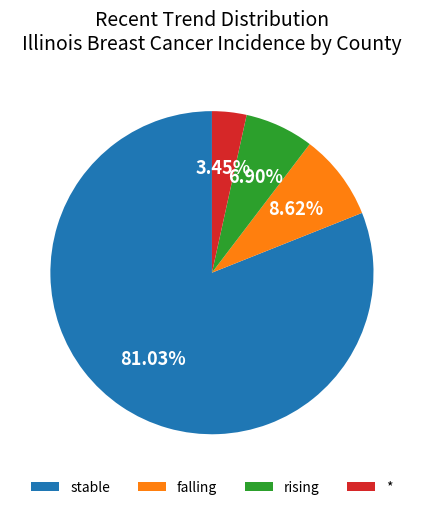

To the nearest percent, what is the difference between the largest and smallest slice percentages?

78%